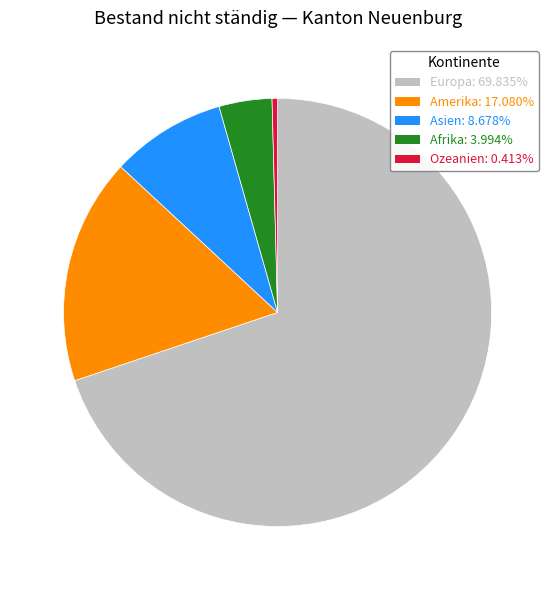

Is there a majority slice in this chart?

Yes